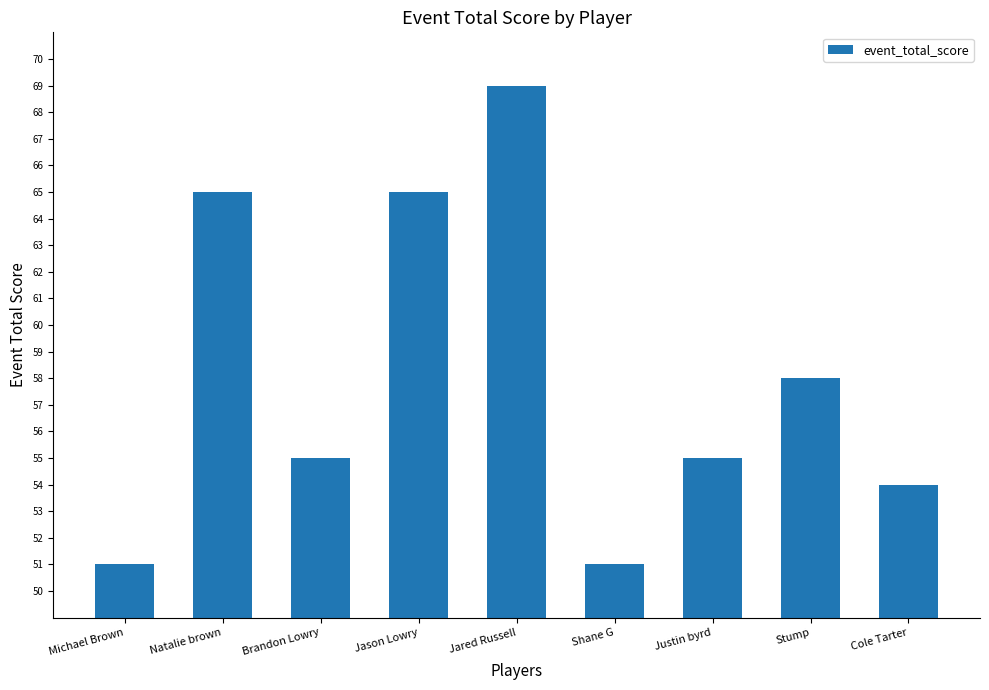

Which category has the highest value across all series?

Jared Russell